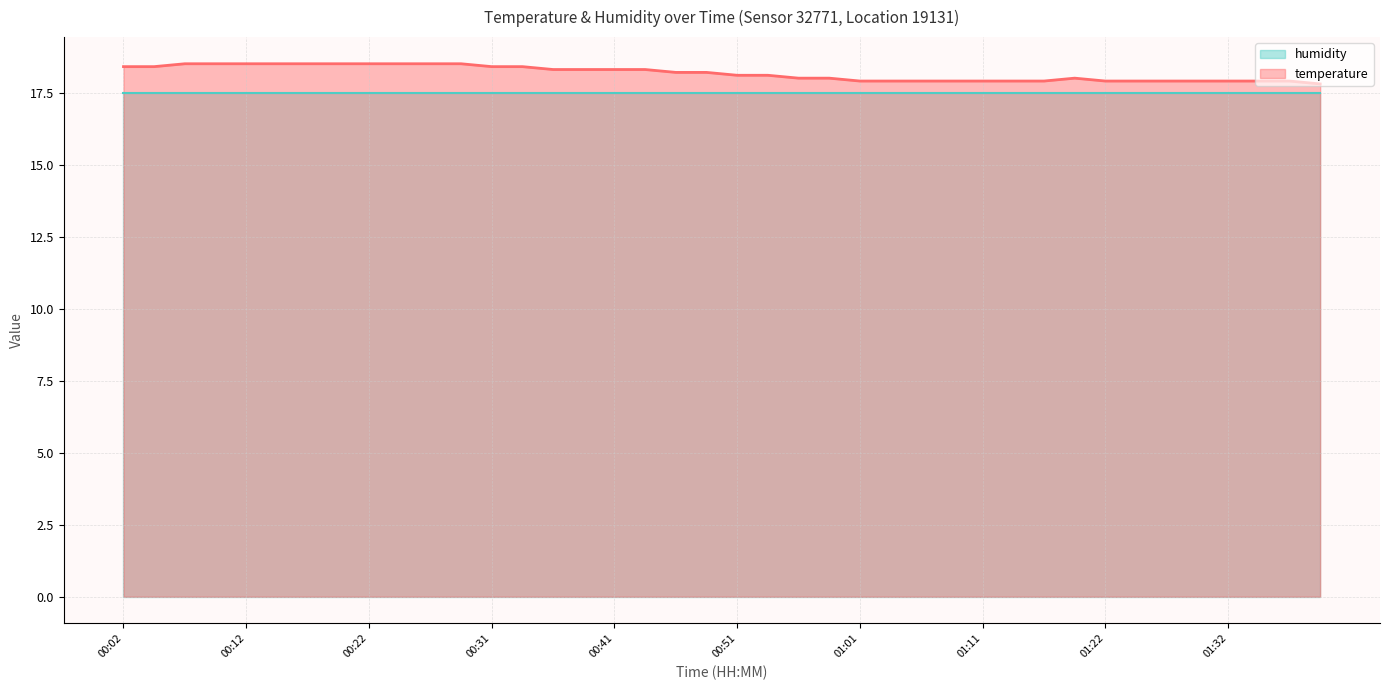

True or false: the data shows 24.9 at 01:32.

False